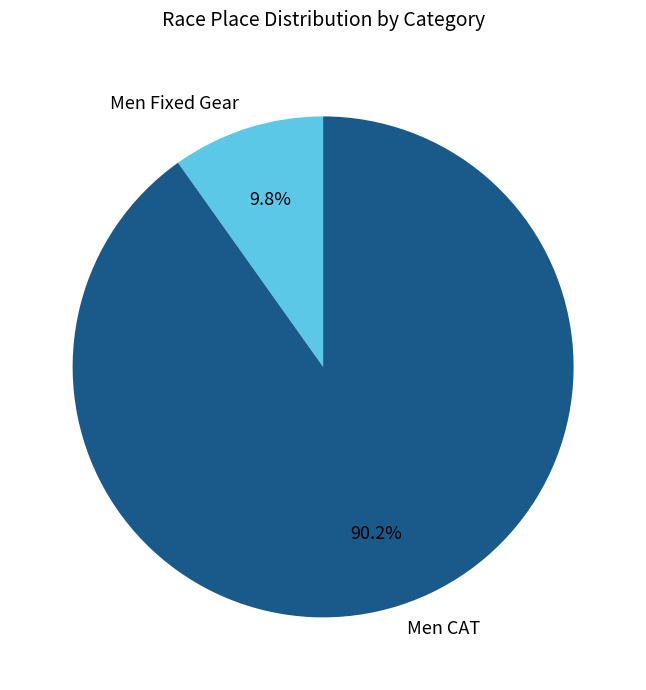

To the nearest percent, what is the average slice percentage?

50%